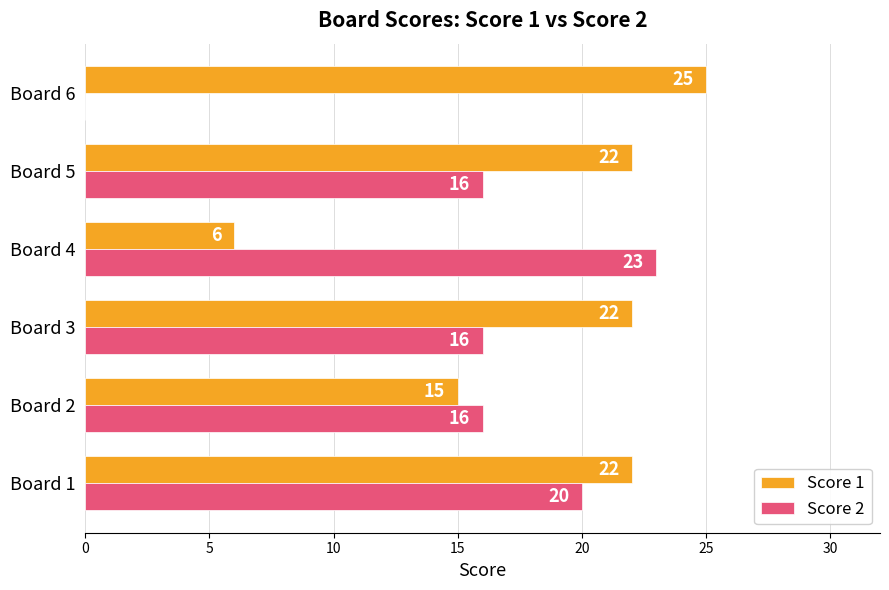

What is the sum of the Score 2 values at Board 3 and Board 6?

16